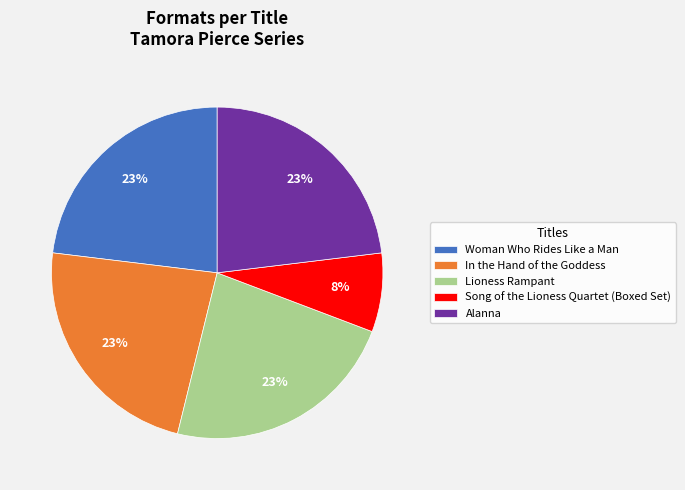

To the nearest percent, what percentage of the pie is Song of the Lioness Quartet (Boxed Set)?

8%